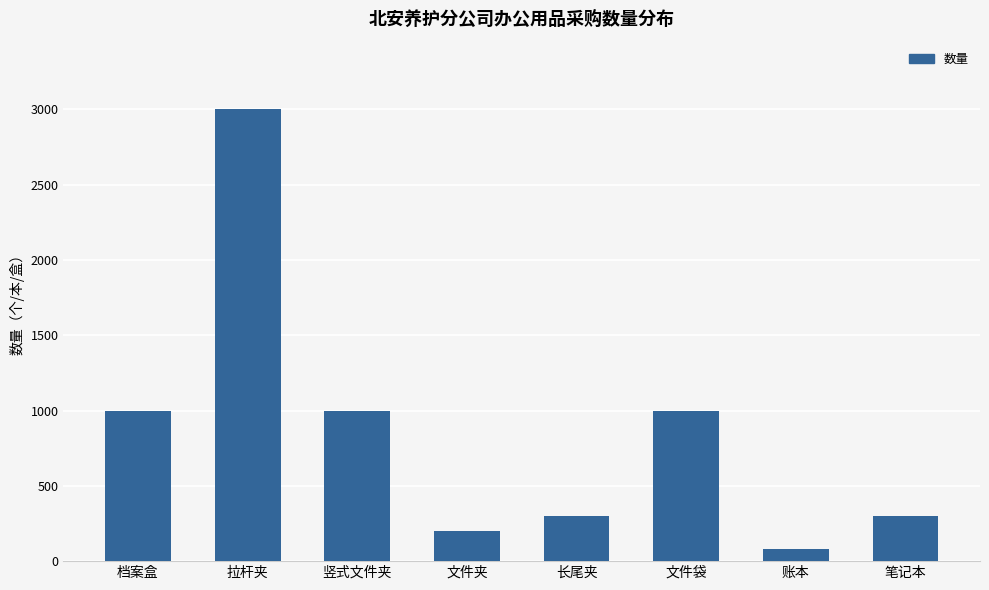

What is the label of the 2nd bar from the left?

拉杆夹